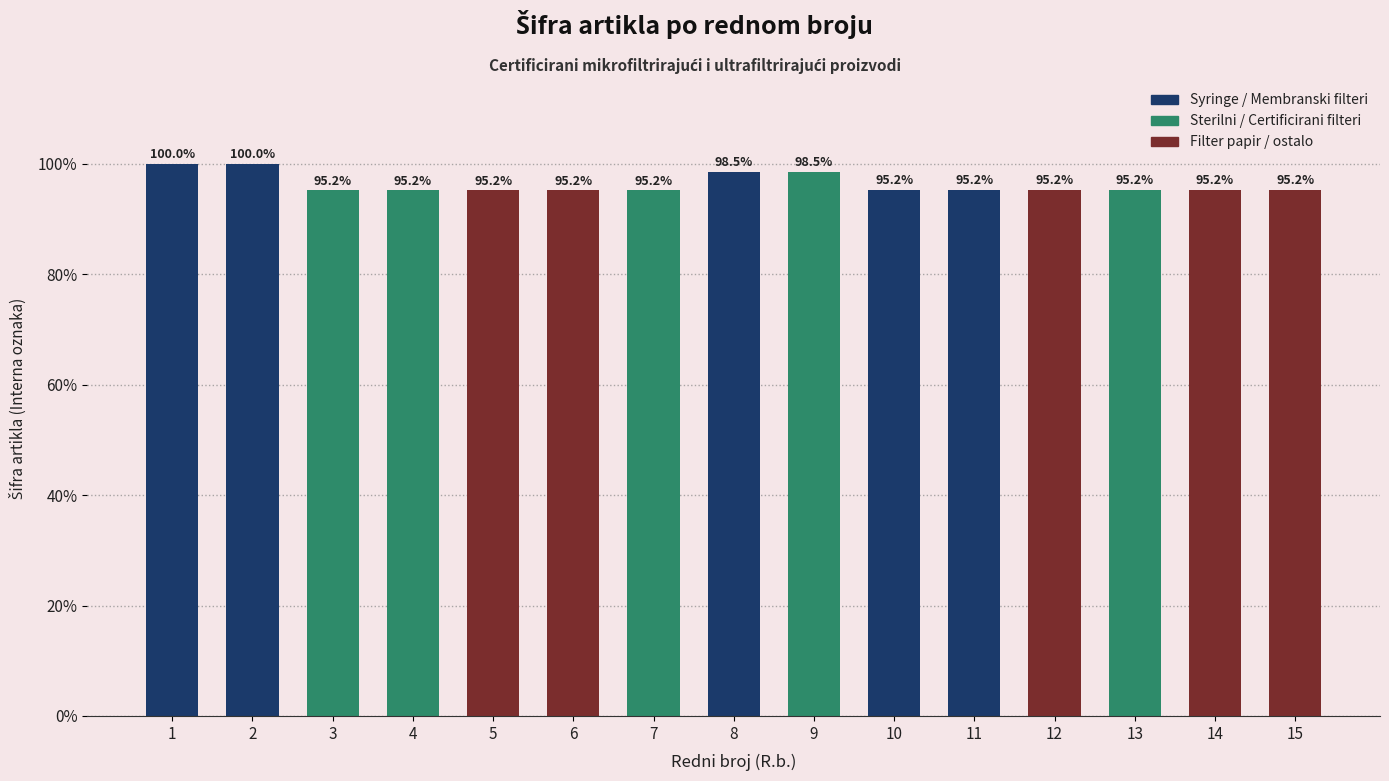

At which category does the chart reach its peak across all series?

2